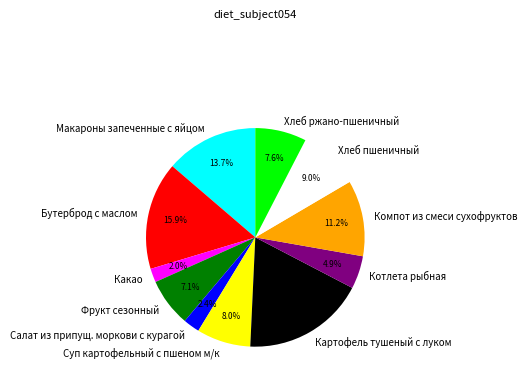

What percentage is NOT represented by Фрукт сезонный?

92.9%